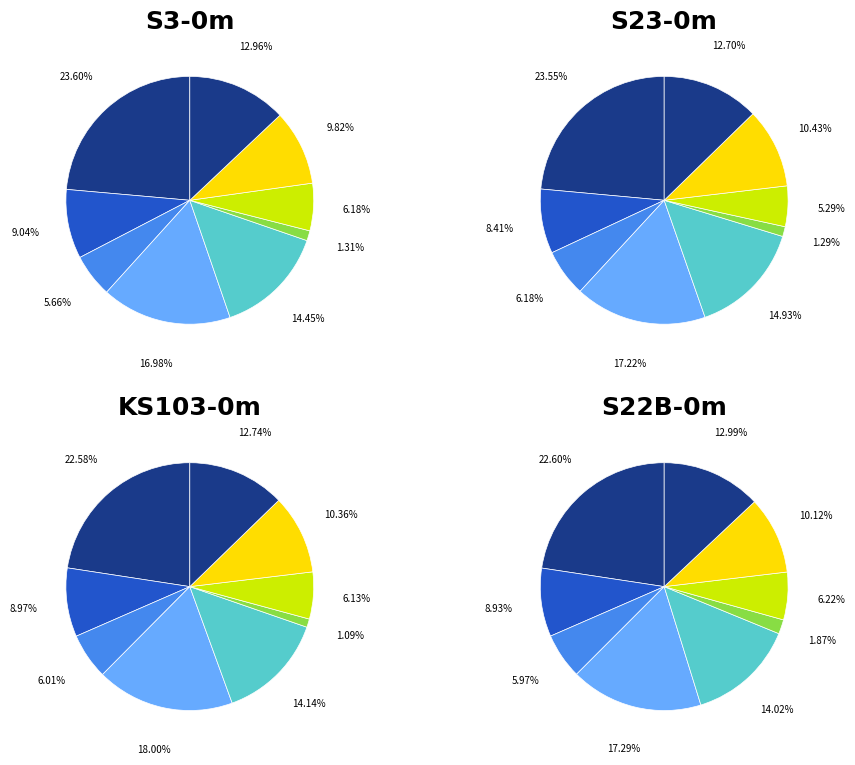

What percentage is the 6 slice, to the nearest percent?

1%